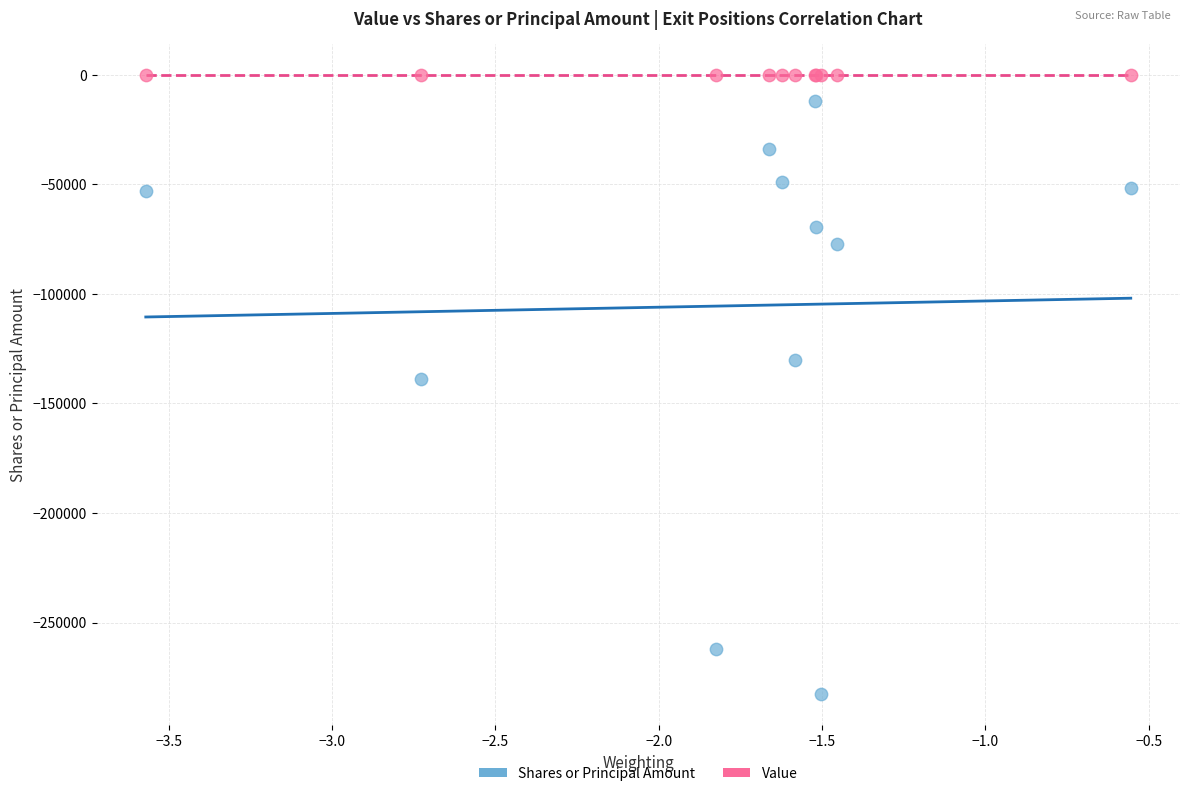

Which series reaches the minimum Y coordinate?

Shares or Principal Amount